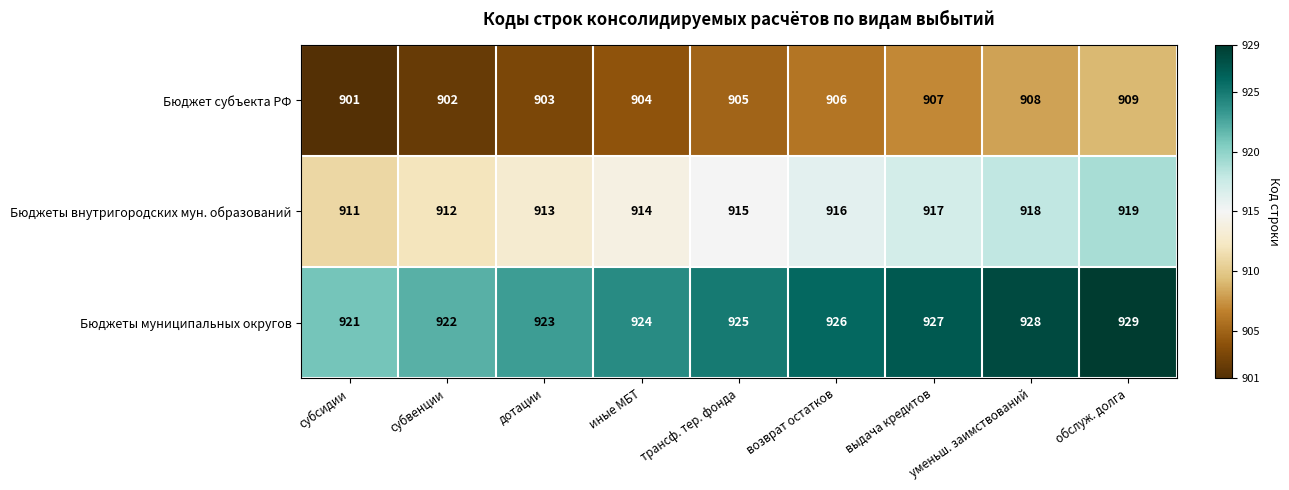

Count the Бюджеты внутригородских мун. образований values in the range 913 to 917.

5